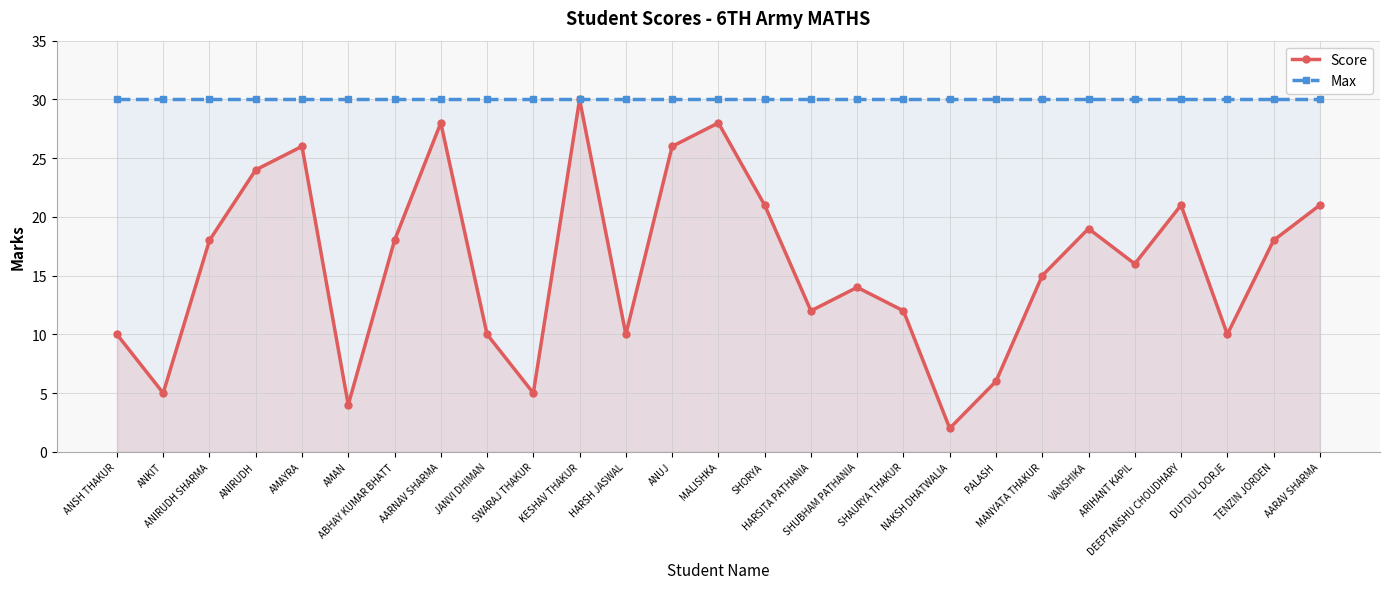

What position from the right is ABHAY KUMAR BHATT?

21